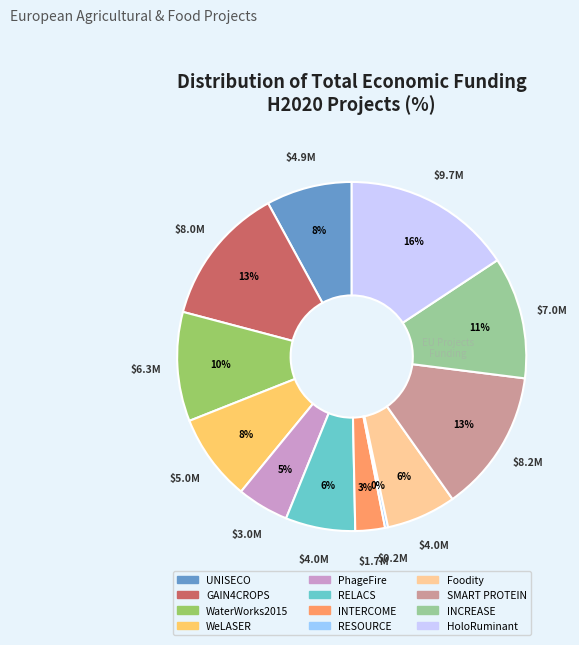

Which category has the biggest portion of the pie?

HoloRuminant